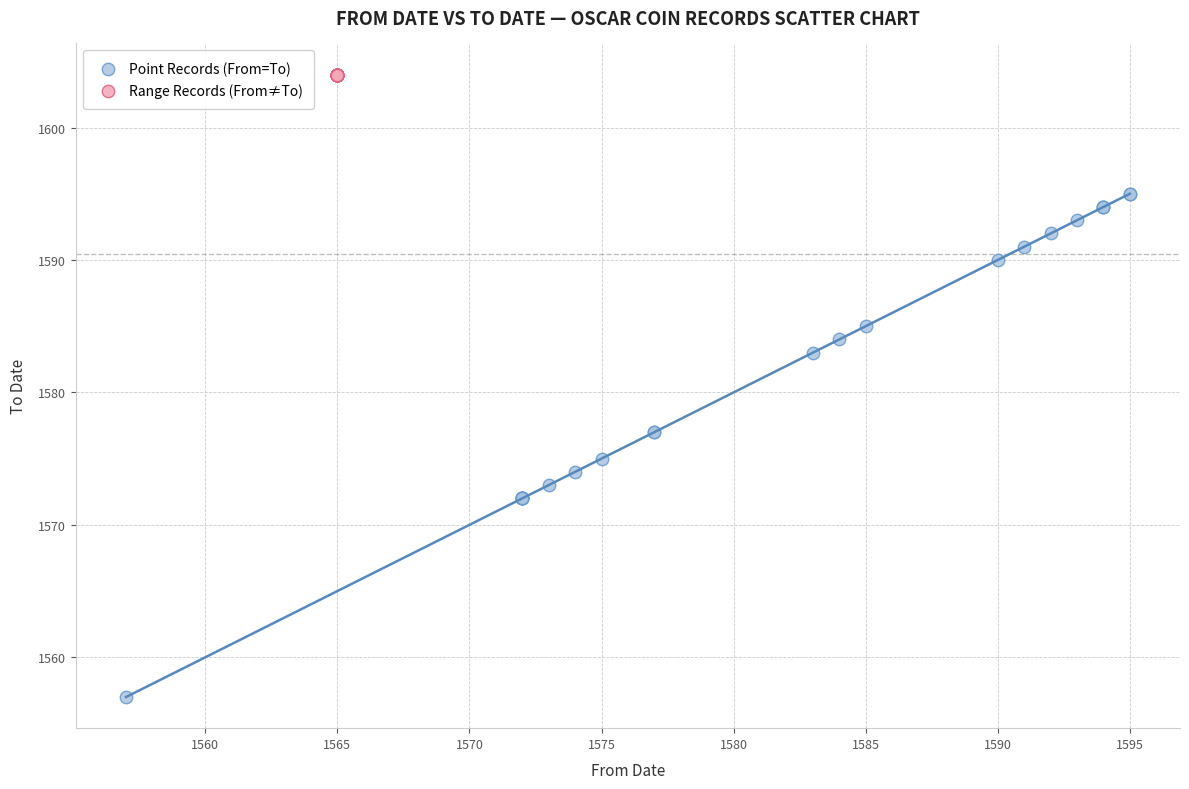

Which series contains the highest Y value?

Range Records (From≠To)